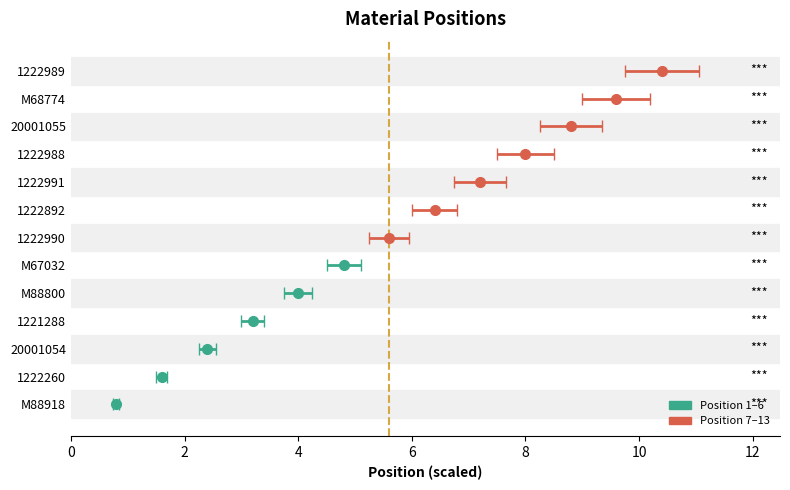

What is the minimum value shown in the chart?

1